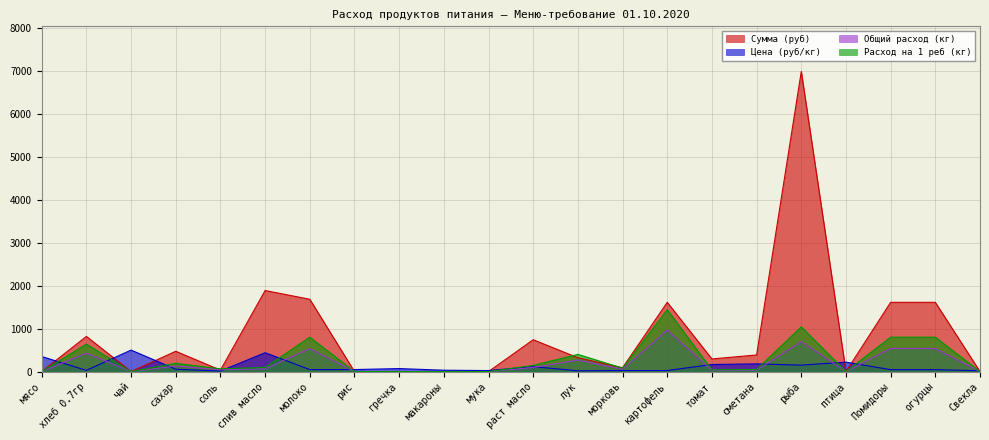

The value of Сумма (руб) at лук is 322.2. True or false?

True